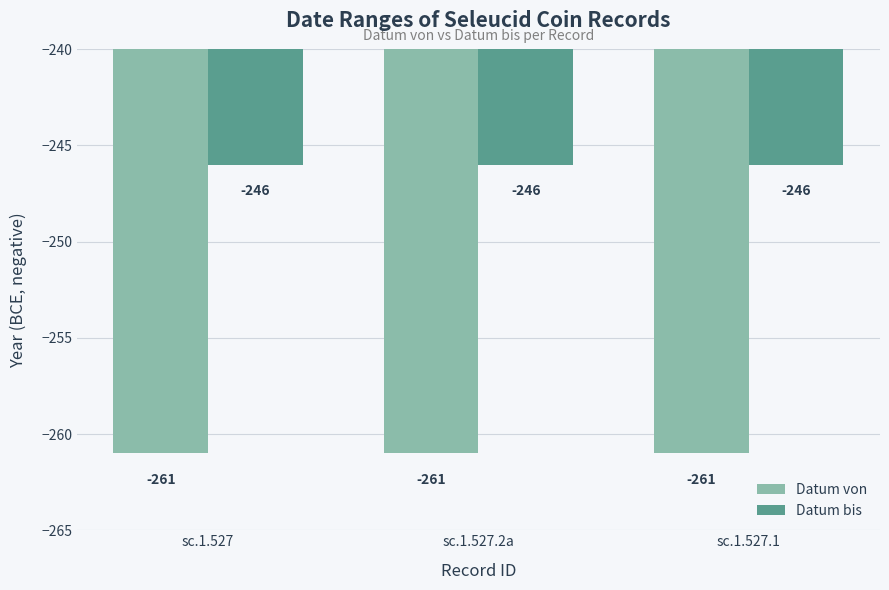

Rank the series by their average value, from lowest to highest.

Datum von, Datum bis